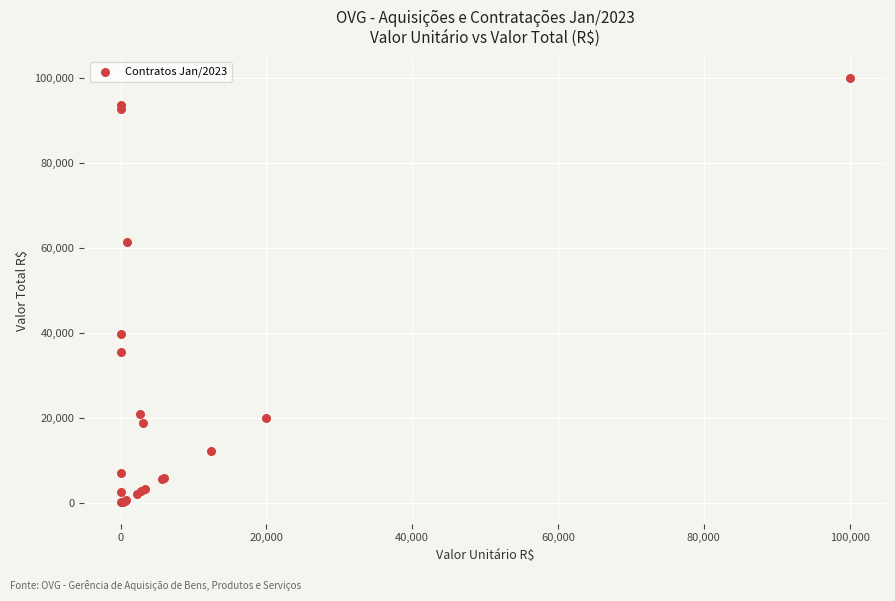

What Y value in the scatter plot is closest to 50119?

39929.3